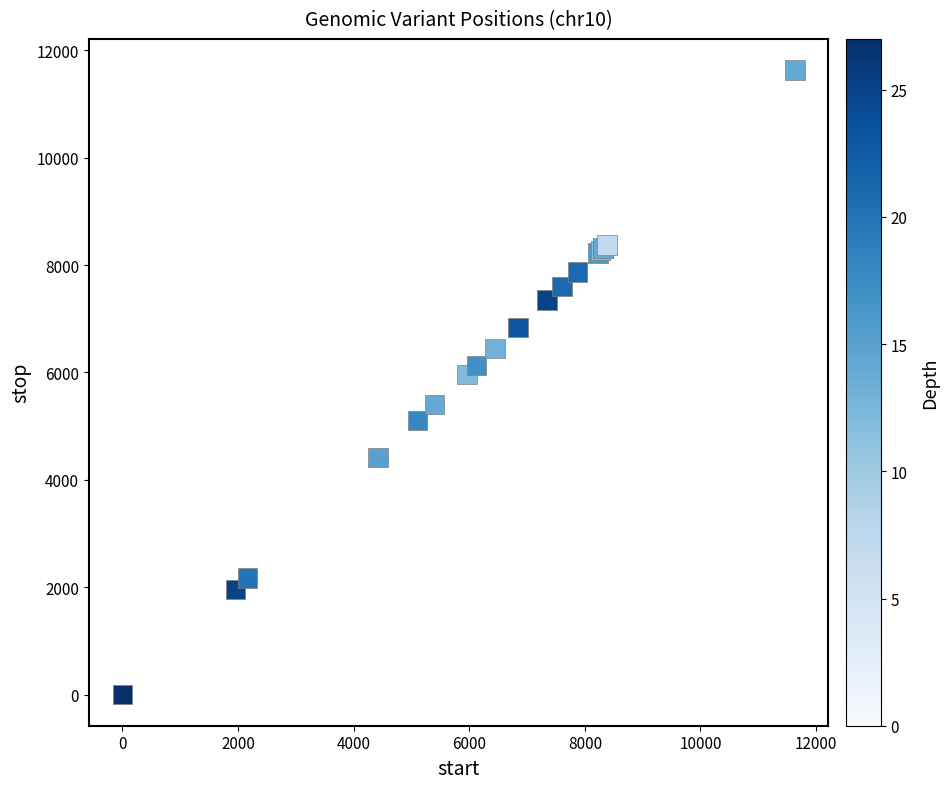

What Y value in the scatter plot is closest to 5816?

5964